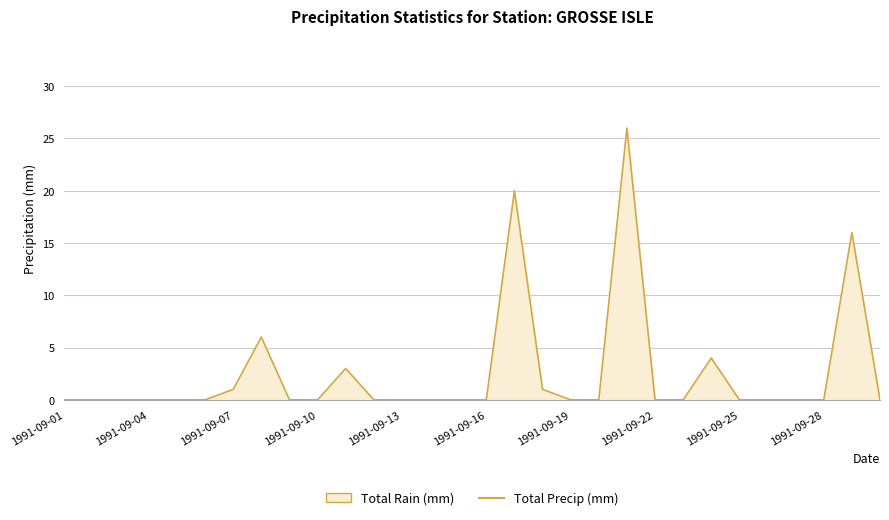

The chart shows a value of -17 at 1991-09-13. True or false?

False